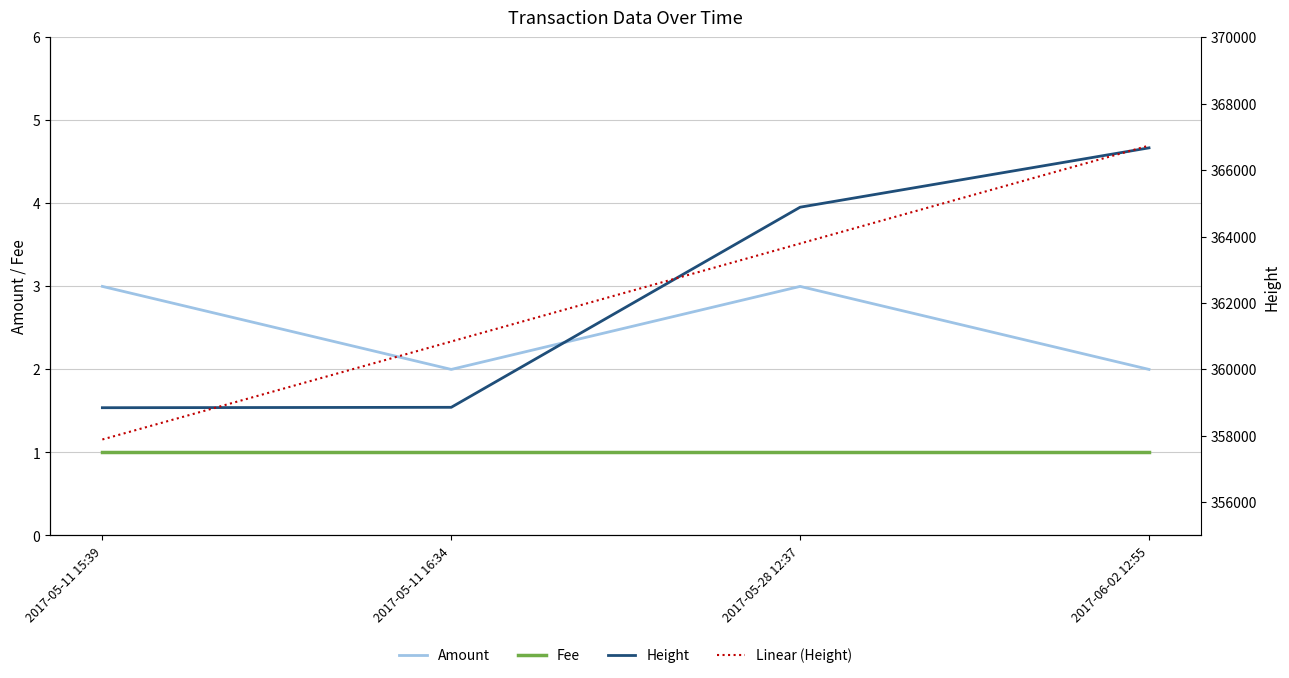

Which series has the widest spread of values?

Linear (Height)